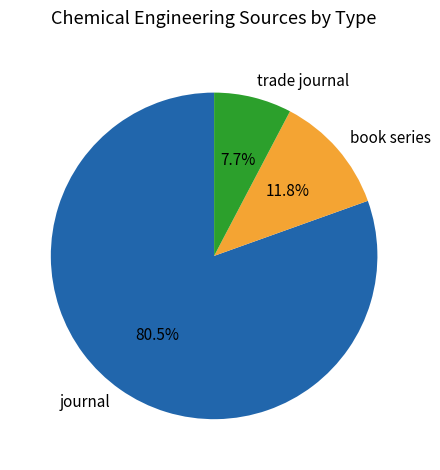

Do trade journal and book series together represent more than half of the pie?

No